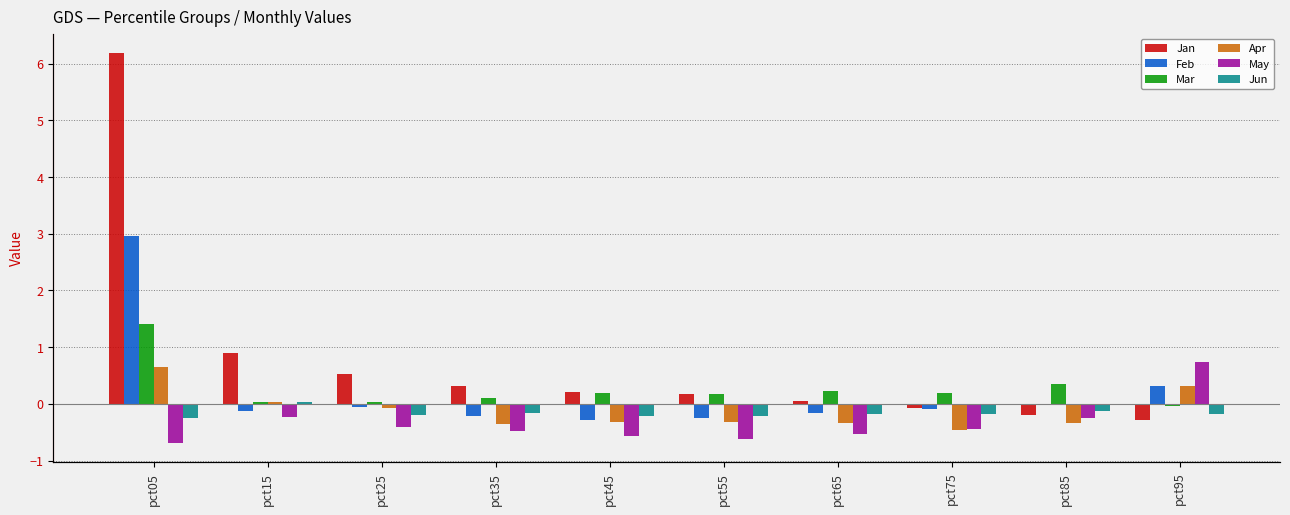

What is the difference between the maximum and minimum values in the Feb series?

3.3